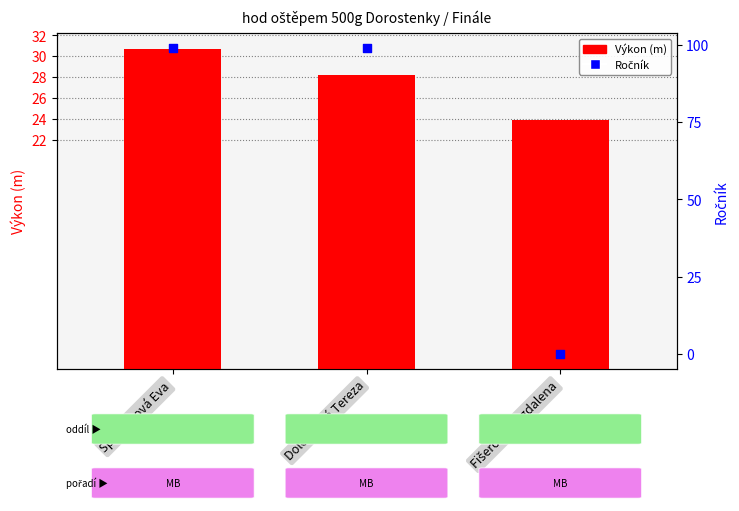

Which series has the largest total across all categories?

Ročník